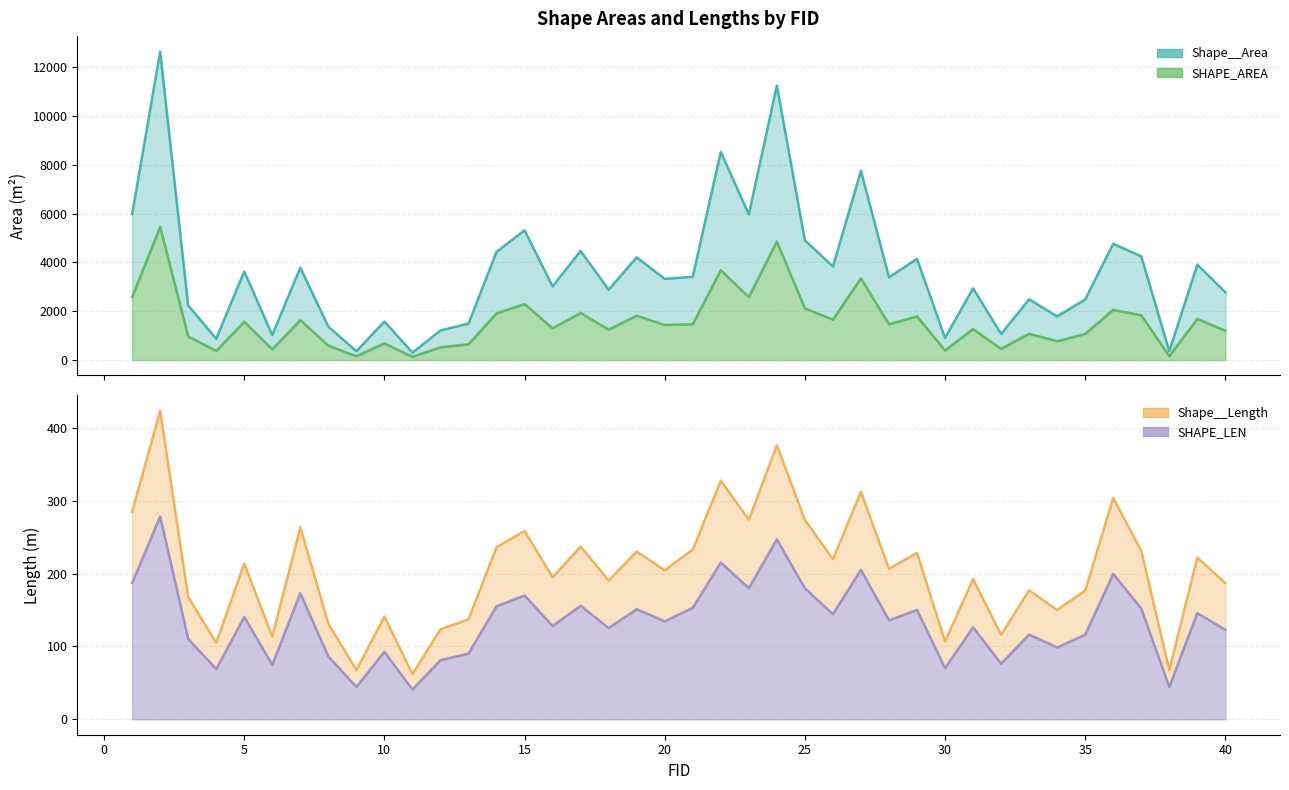

Rank the series at 18 from highest to lowest value.

Shape__Area, SHAPE_AREA, Shape__Length, SHAPE_LEN